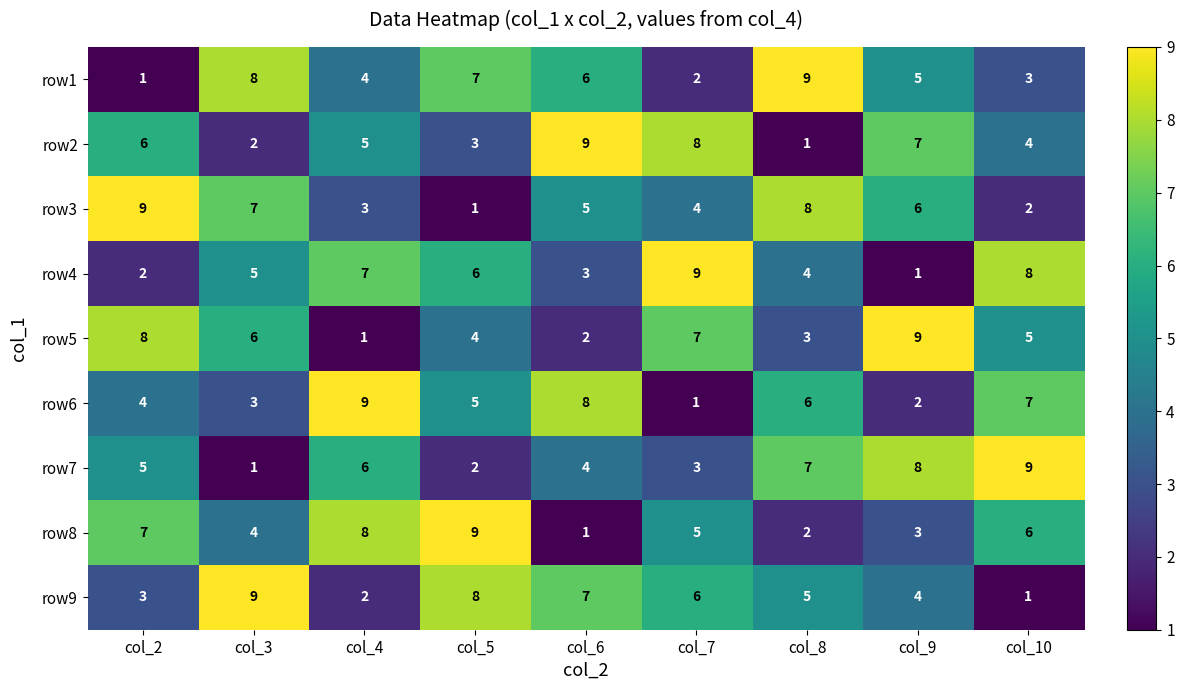

Count the row3 values in the range 3 to 7.

5